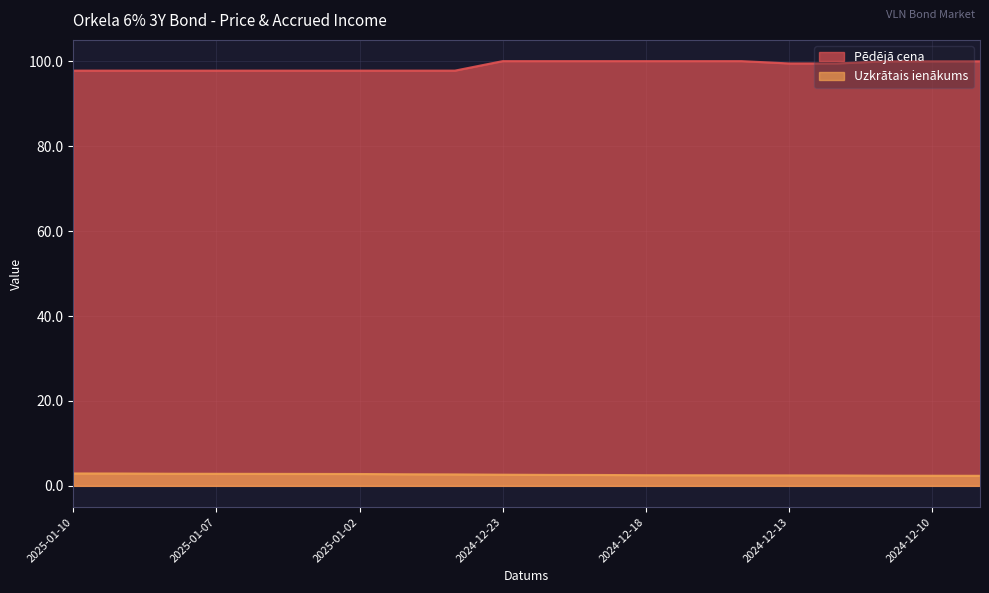

At how many categories does at least one series exceed 36?

20